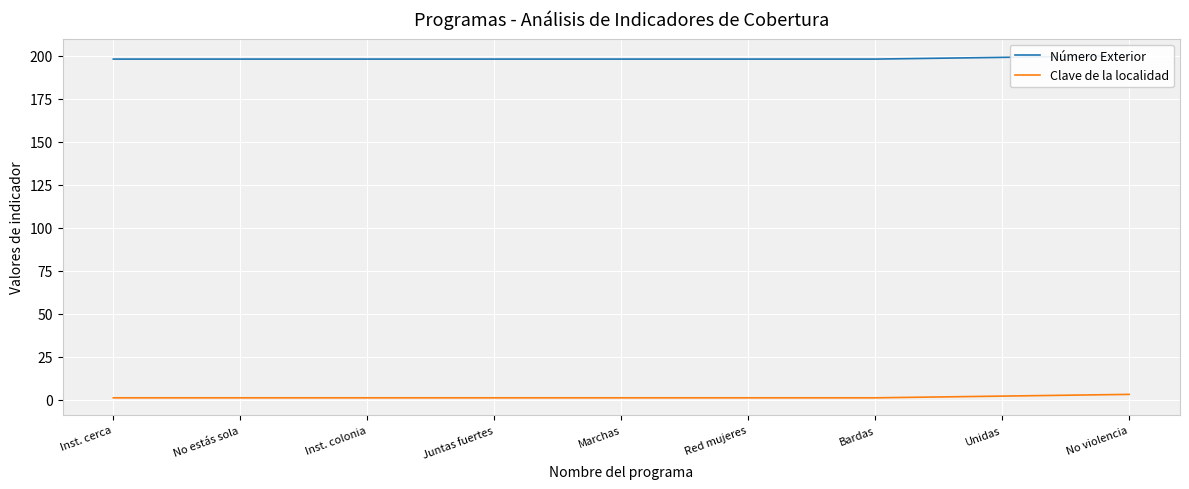

The Número Exterior series shows 198 at Inst. colonia. True or false?

True